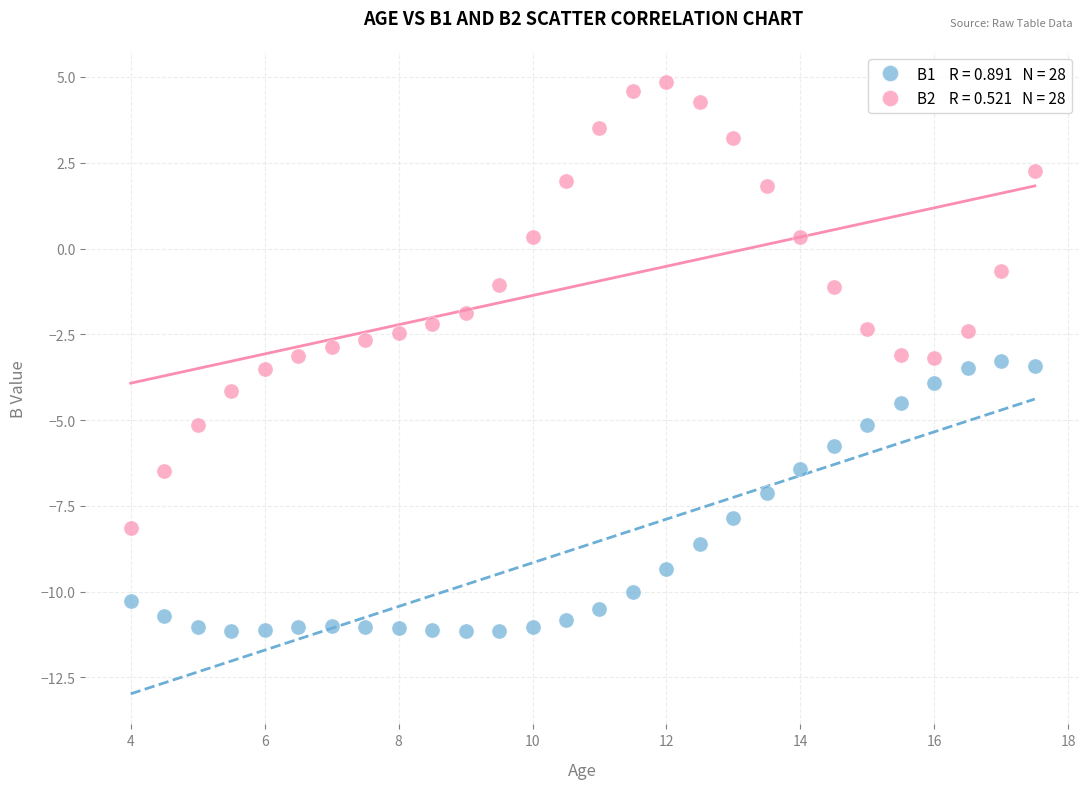

Across all data points, what is the range of X values (max minus min)?

13.5